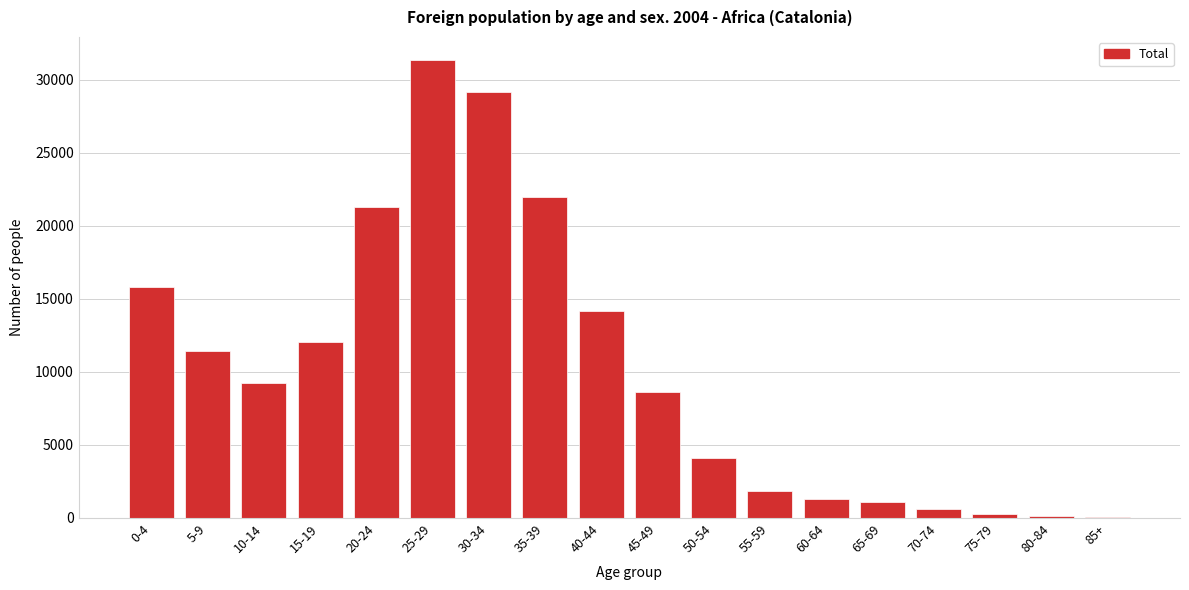

What is the change in value from 25-29 to 65-69?

-30261